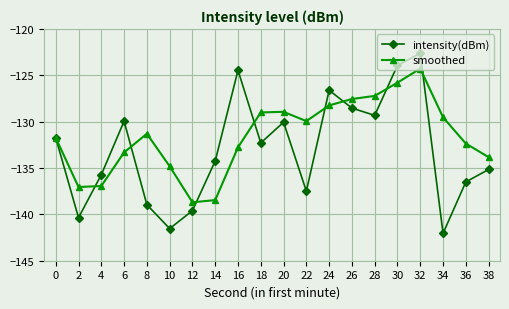

Which series has the largest range (max minus min)?

intensity(dBm)